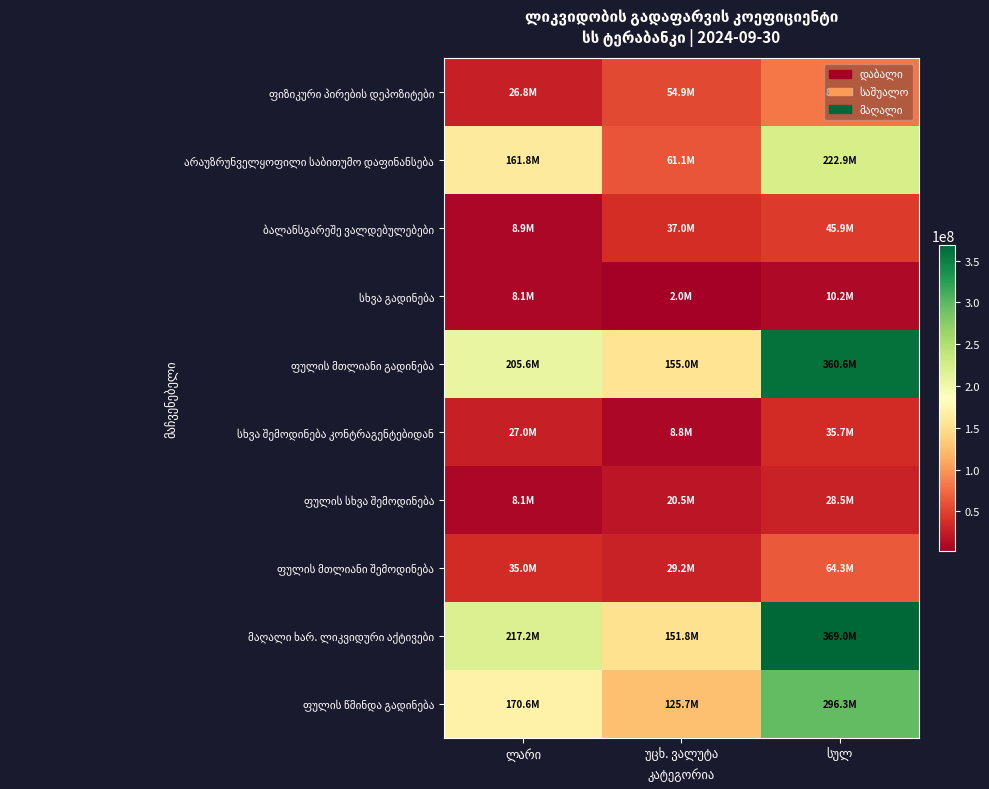

The value of ფულის სხვა შემოდინება at უცხ. ვალუტა is 8848309.3. True or false?

False